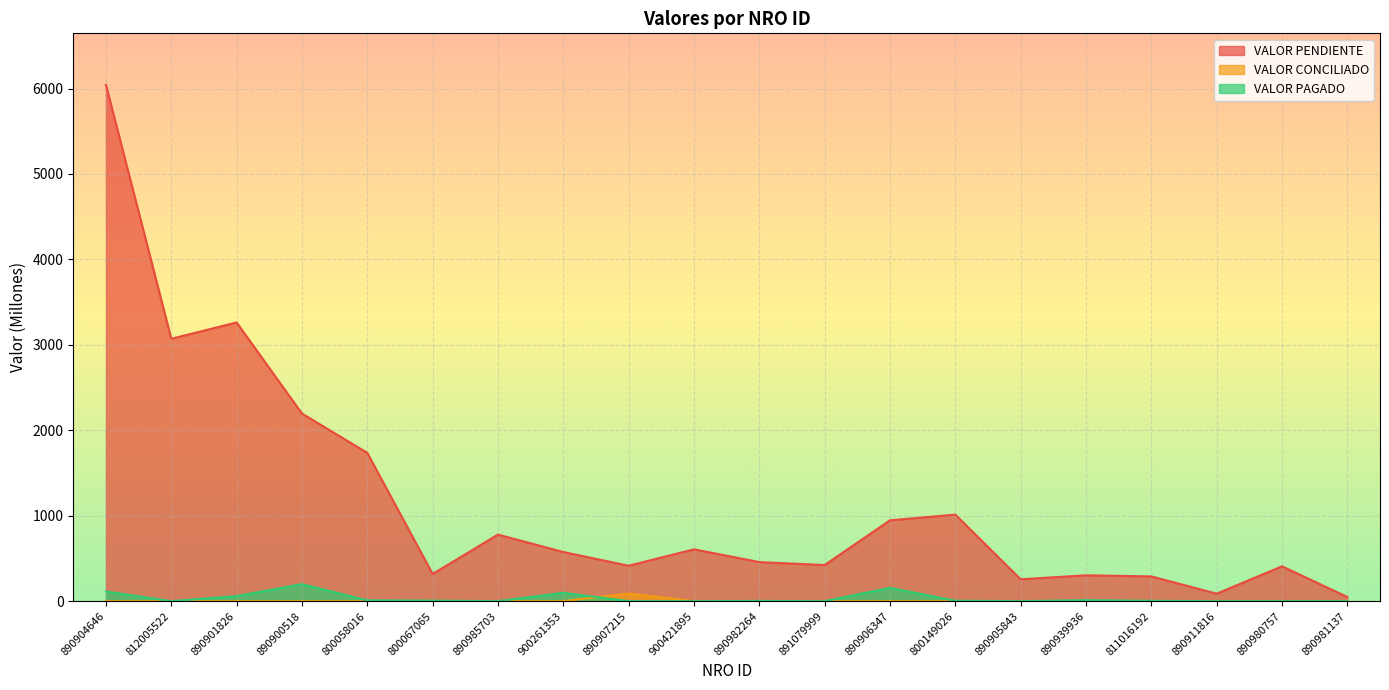

Which series has the largest total across all categories?

VALOR PENDIENTE